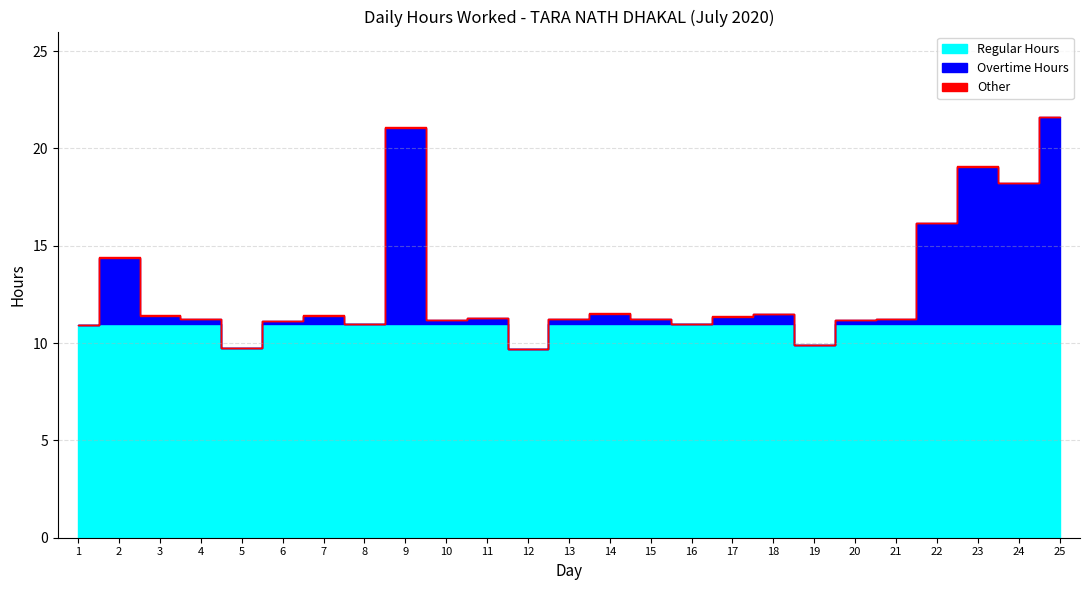

The value at 7 is 19.9. True or false?

False